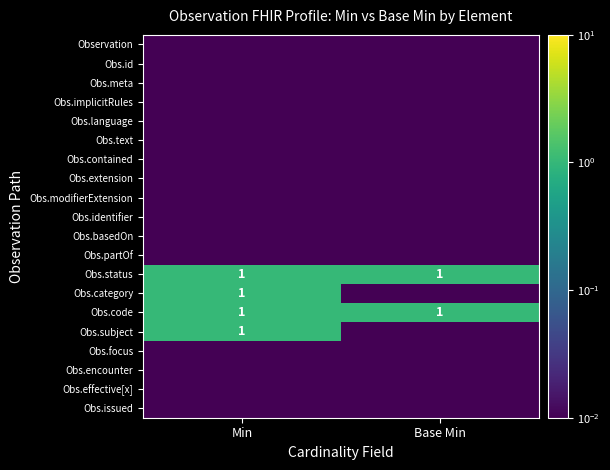

The Obs.implicitRules series shows 0.0 at Base Min. True or false?

False